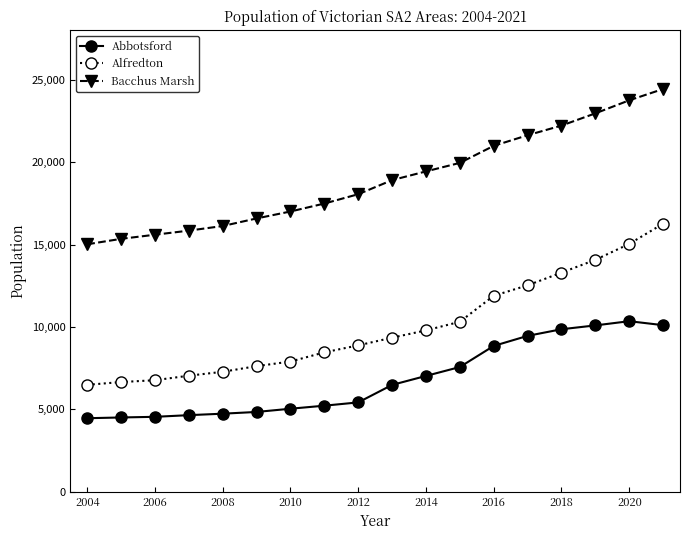

True or false: Abbotsford has more than 0 points higher than both neighbors.

True